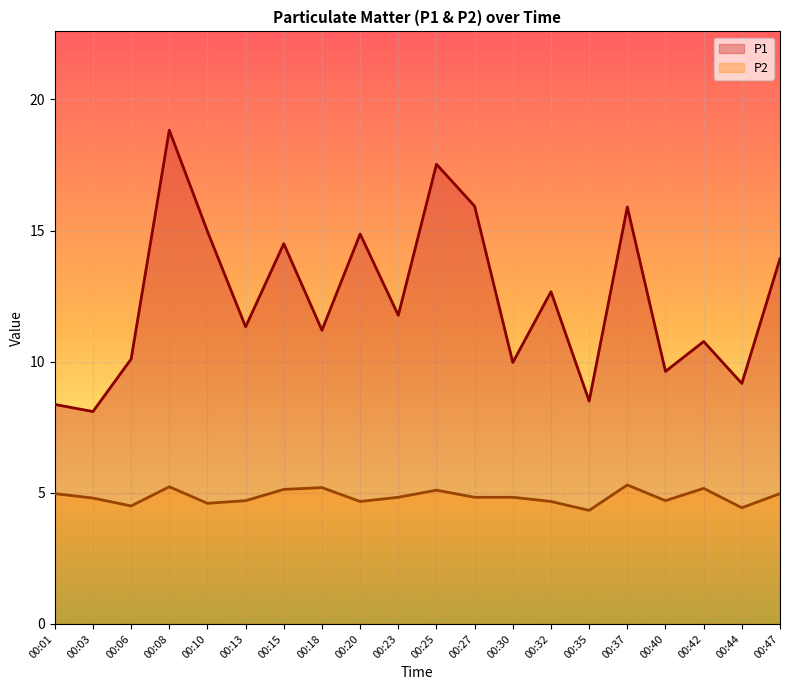

At how many categories does at least one series exceed 7?

20